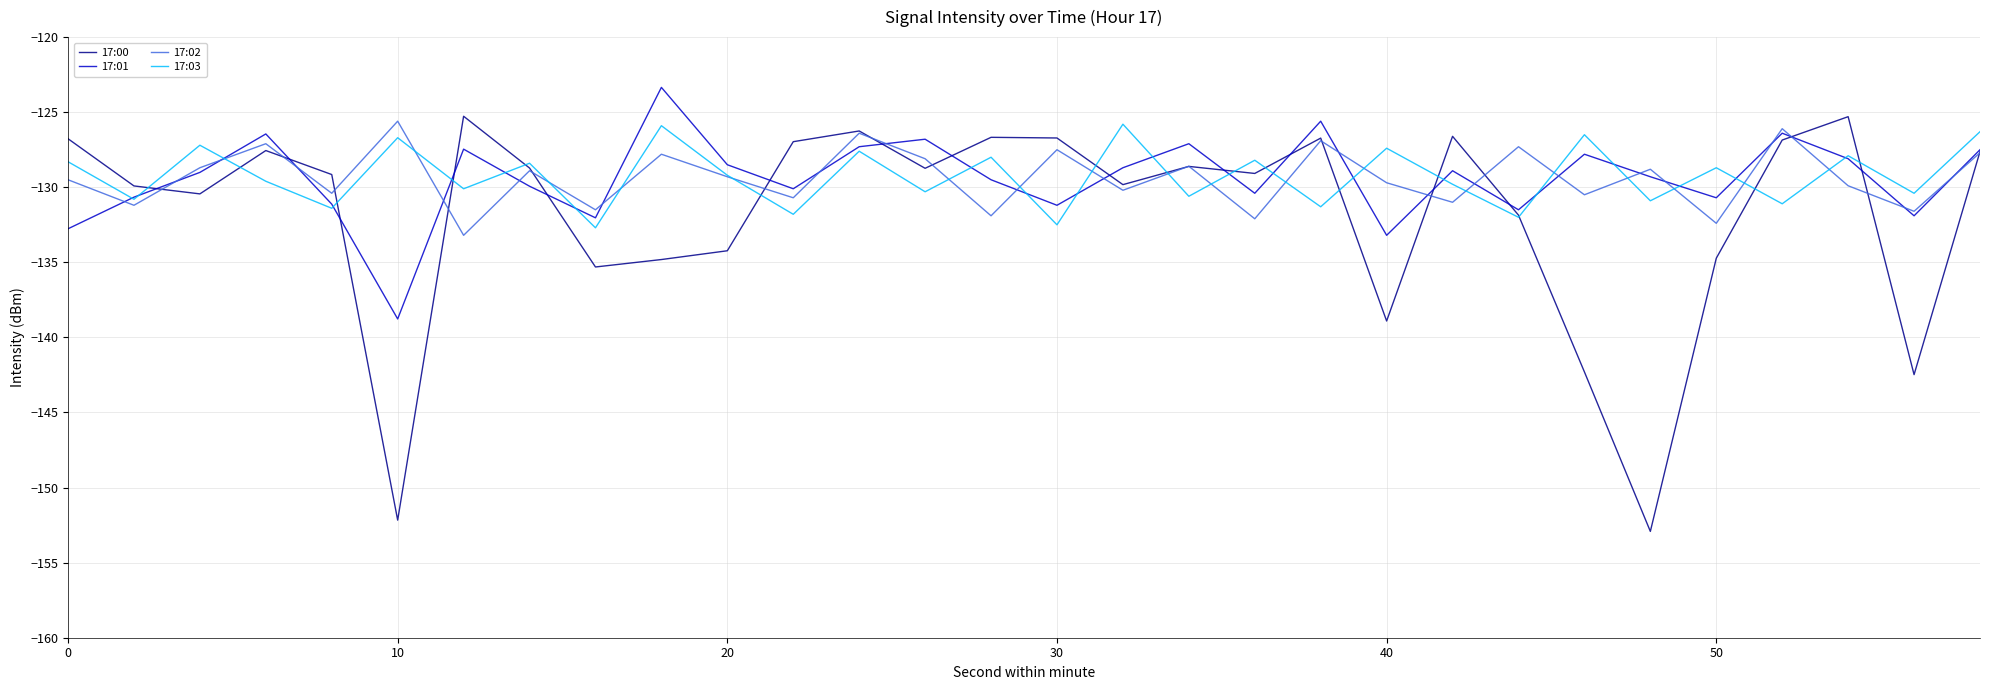

What is the maximum value shown in the chart?

-123.3